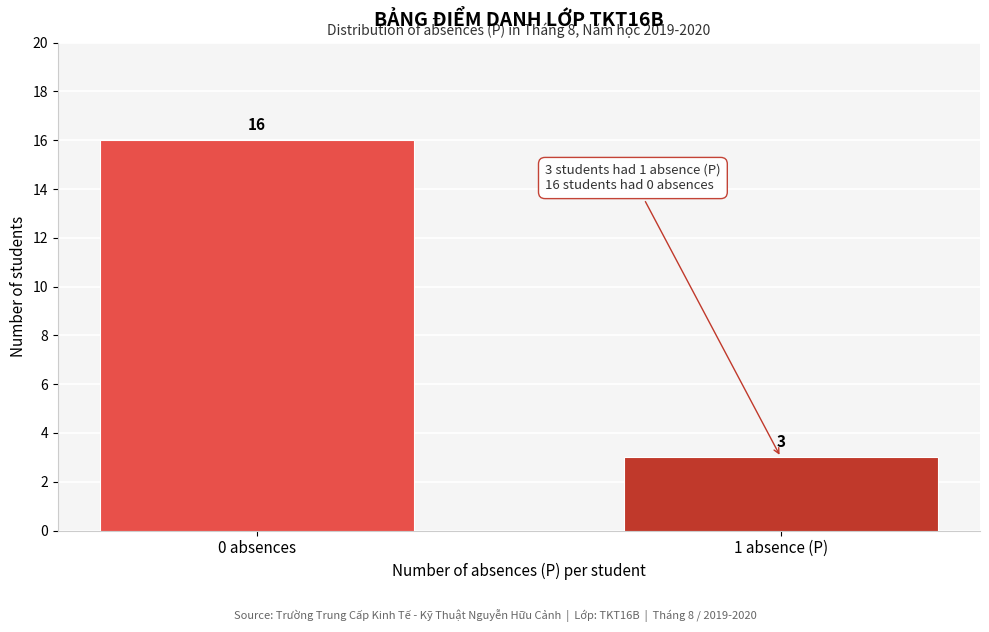

Reading right to left, list all the values displayed in this chart.

1 absence (P)=3	0 absences=16